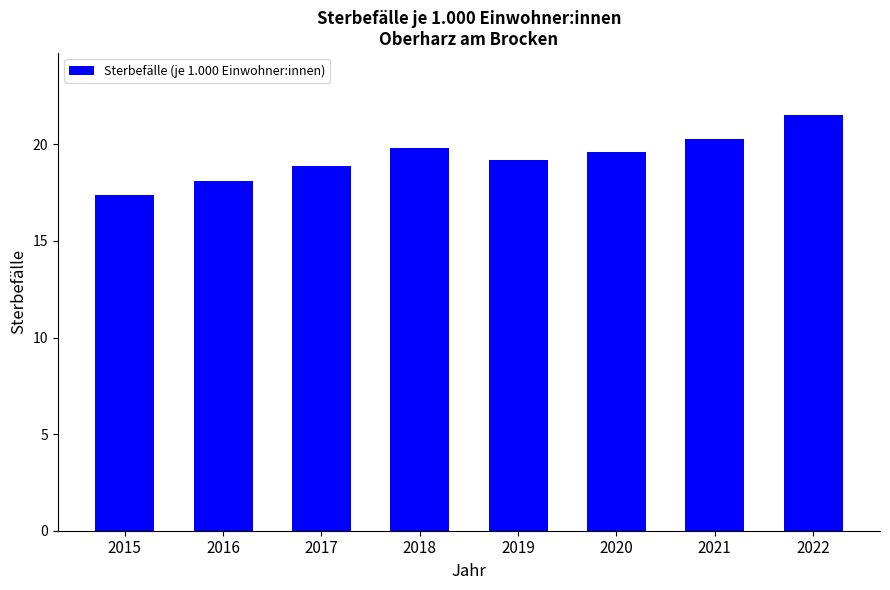

What is the minimum value shown in the chart?

17.4